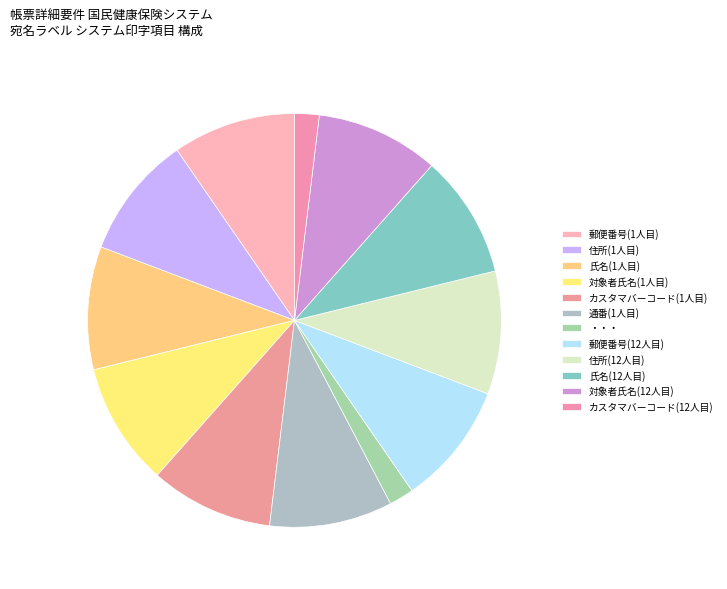

To the nearest percent, what is the difference between the largest and smallest slice percentages?

8%